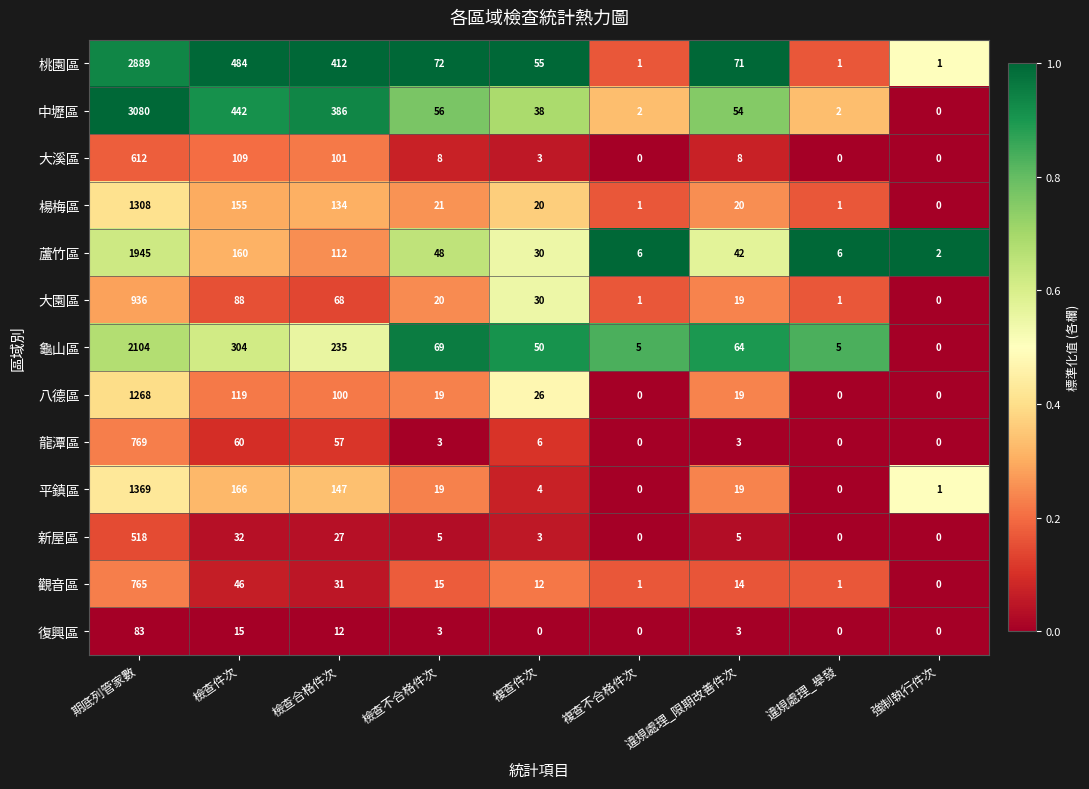

What is the difference between the 八德區 values at 檢查合格件次 and 複查件次?

74